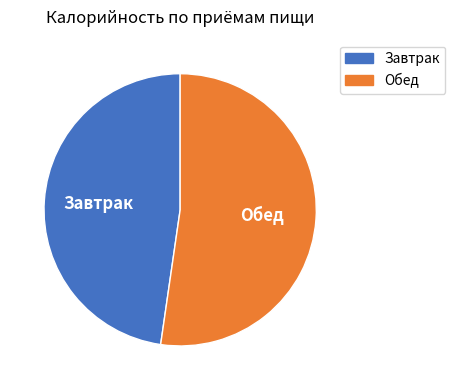

True or false: Обед accounts for 58% of the total.

False